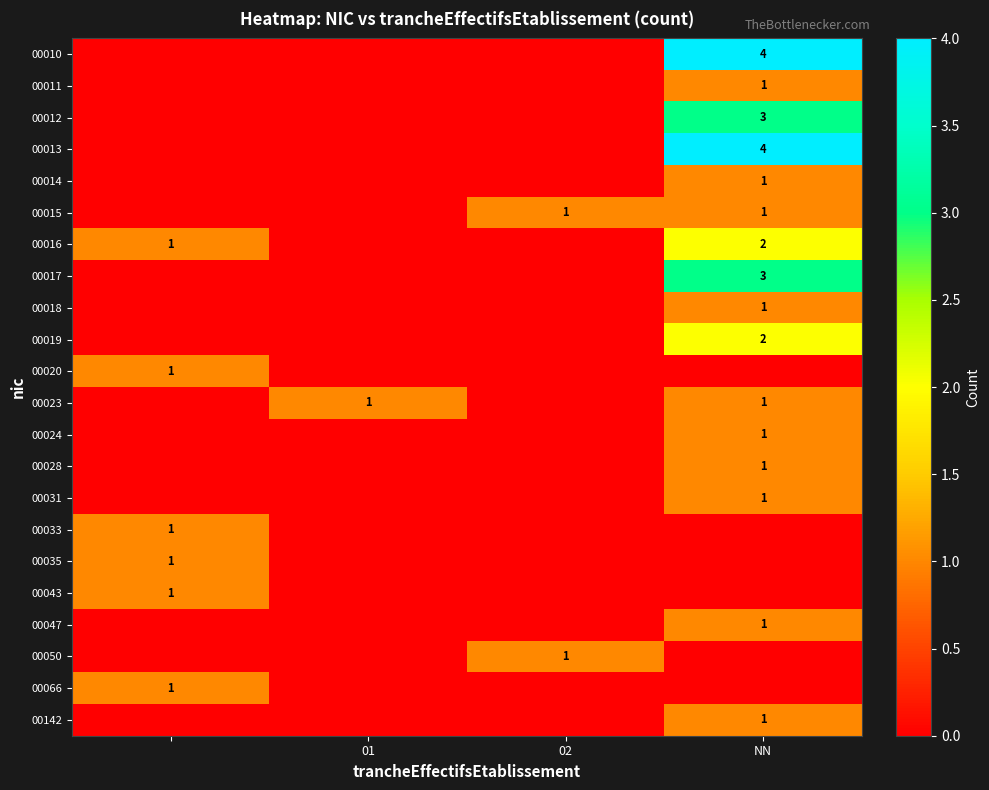

True or false: 00050 has a value of 1 at 02.

True